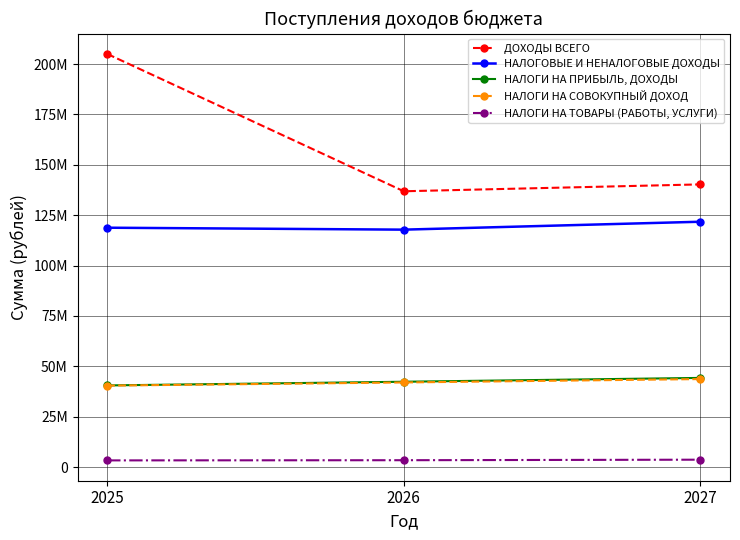

What is the value of the НАЛОГОВЫЕ И НЕНАЛОГОВЫЕ ДОХОДЫ point at the 2nd from the left?

117837810.0